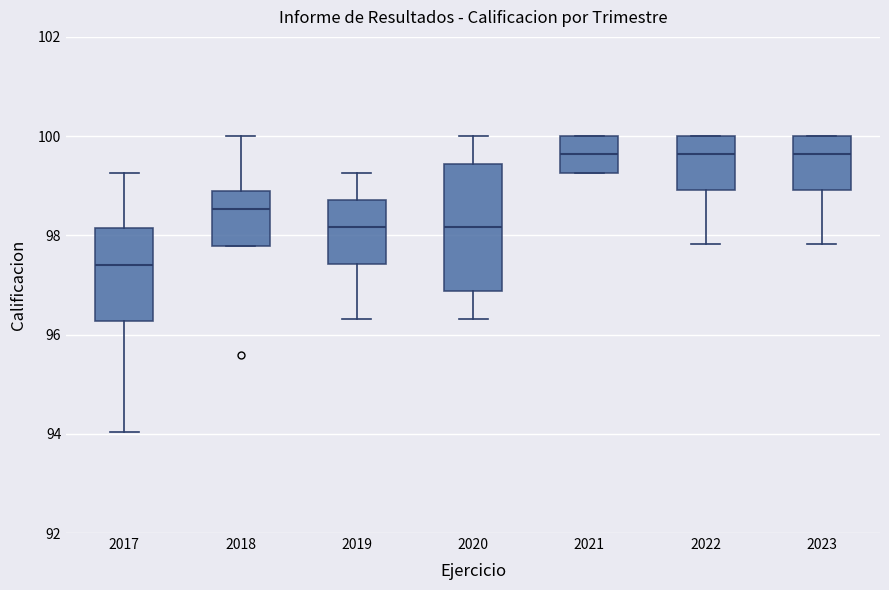

Reading left to right, transcribe this box plot: for each box, give where its median line is, the range the box spans, and where its two whiskers end, as read against the y-axis. The values are not printed on the chart, so give them approximately, as read against the axis.

2017: median 97.4, box 96.2 to 98.2, whiskers 94.0 to 99.2
2018: median 98.6, box 97.8 to 98.8, whiskers 97.8 to 100.0
2019: median 98.2, box 97.4 to 98.8, whiskers 96.4 to 99.2
2020: median 98.2, box 96.8 to 99.4, whiskers 96.4 to 100.0
2021: median 99.6, box 99.2 to 100.0, whiskers 99.2 to 100.0
2022: median 99.6, box 99.0 to 100.0, whiskers 97.8 to 100.0
2023: median 99.6, box 99.0 to 100.0, whiskers 97.8 to 100.0